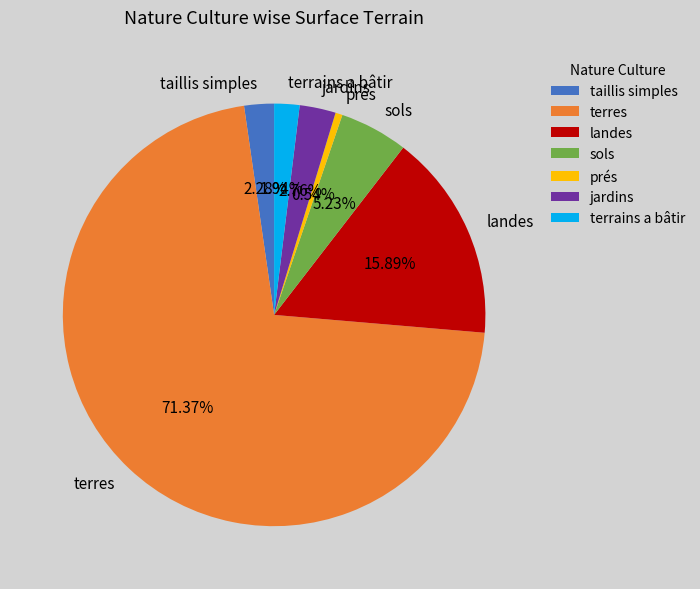

Which category has the smallest portion of the pie?

prés